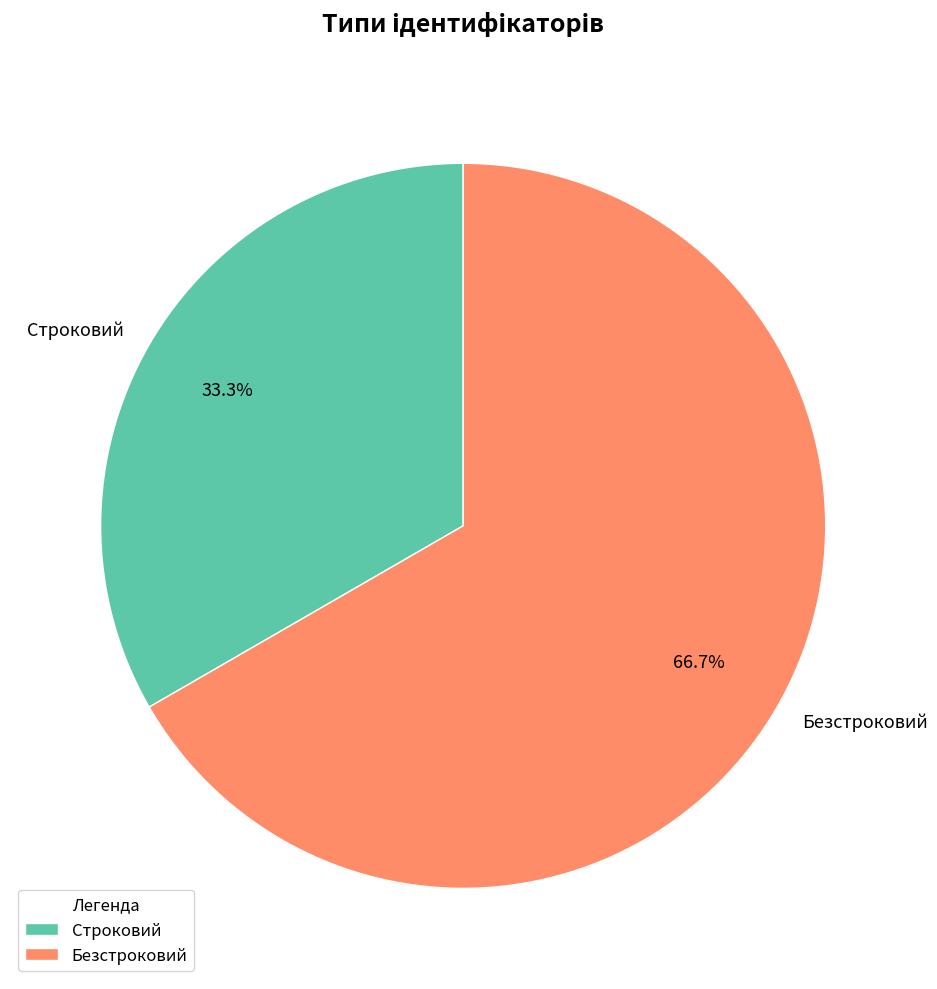

How many segments does this pie chart have?

2